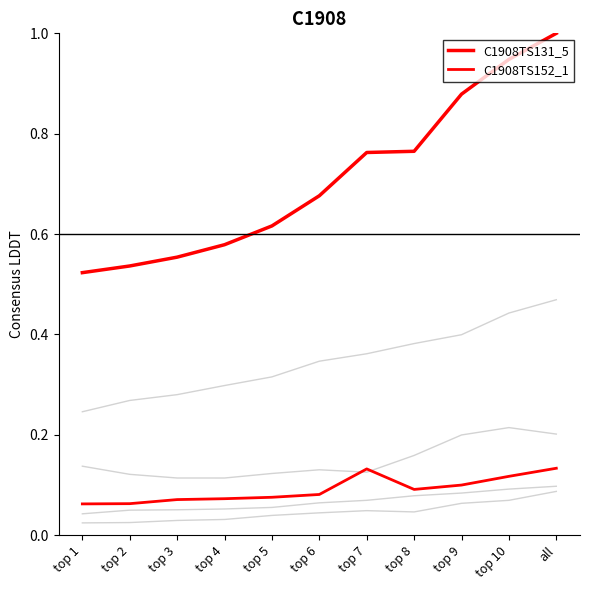

Does the chart display data point markers on the line(s)?

No